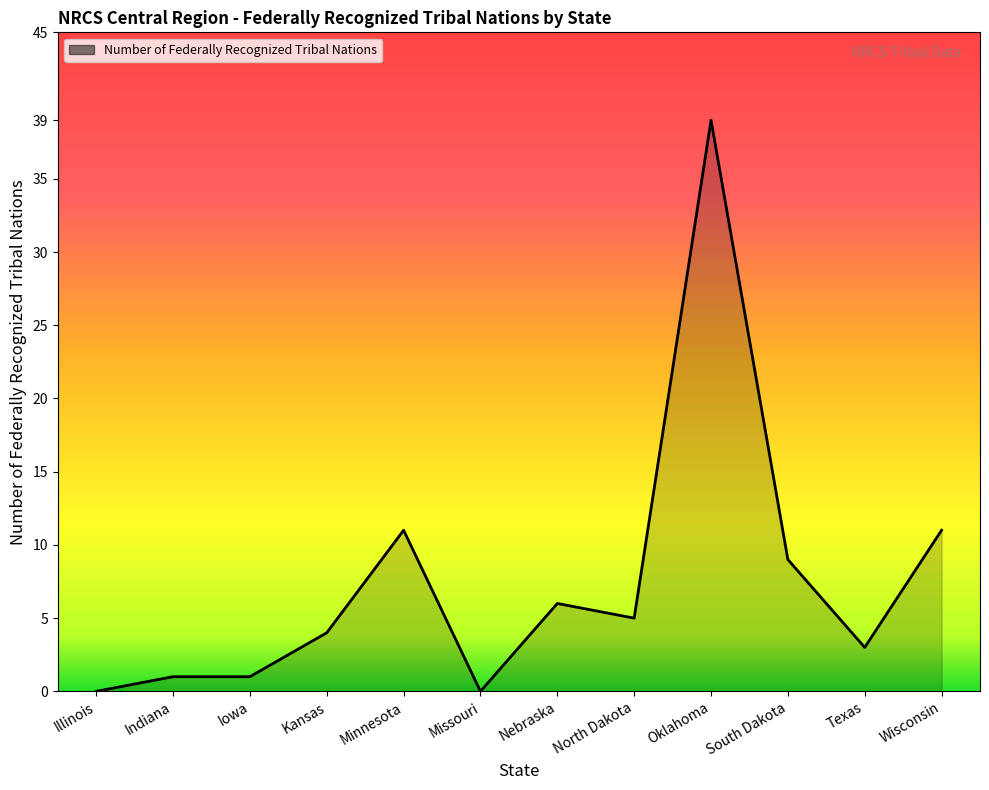

What position from the right is Texas?

2